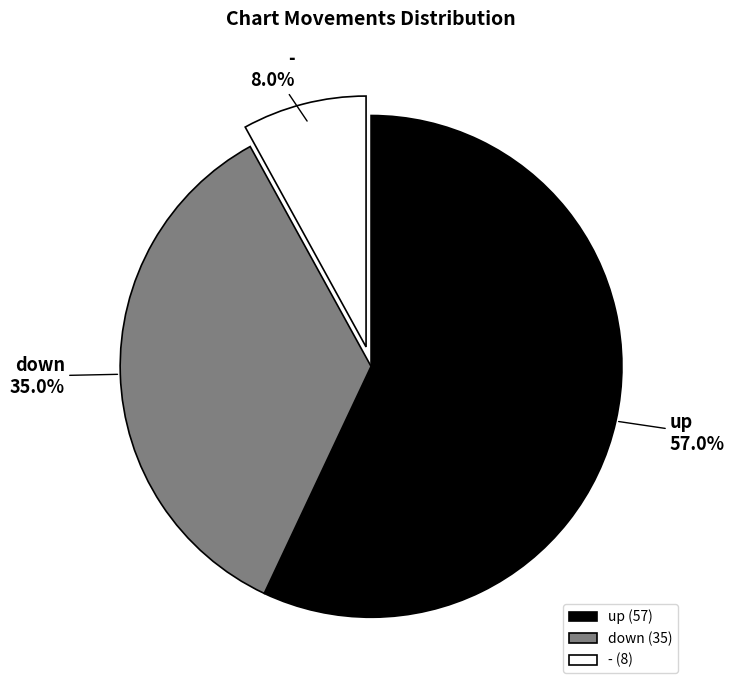

Which category has the biggest portion of the pie?

up